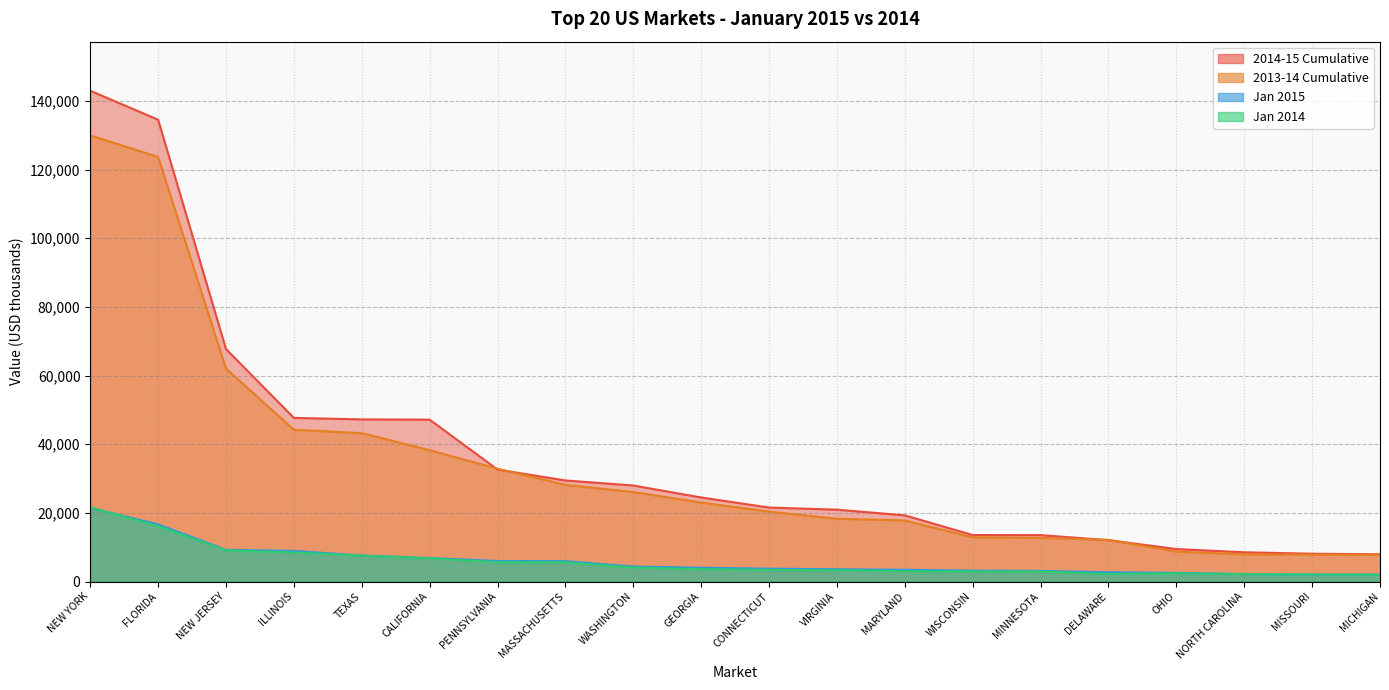

True or false: 2013-14 Cumulative and Jan 2015 intersect in this chart.

False